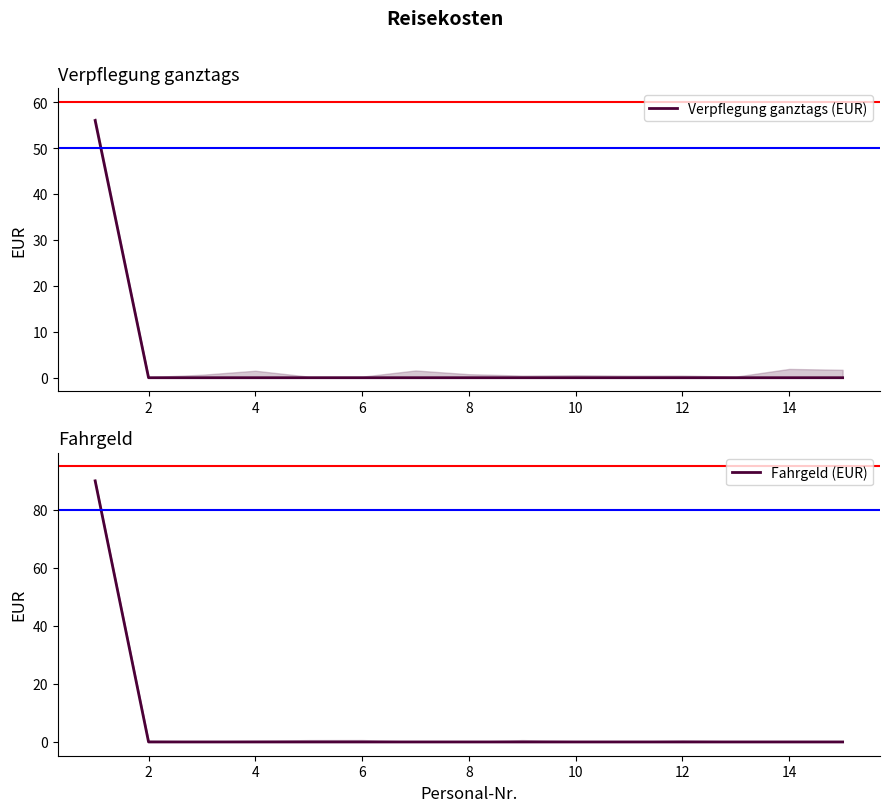

How many lines are shown in the chart?

2